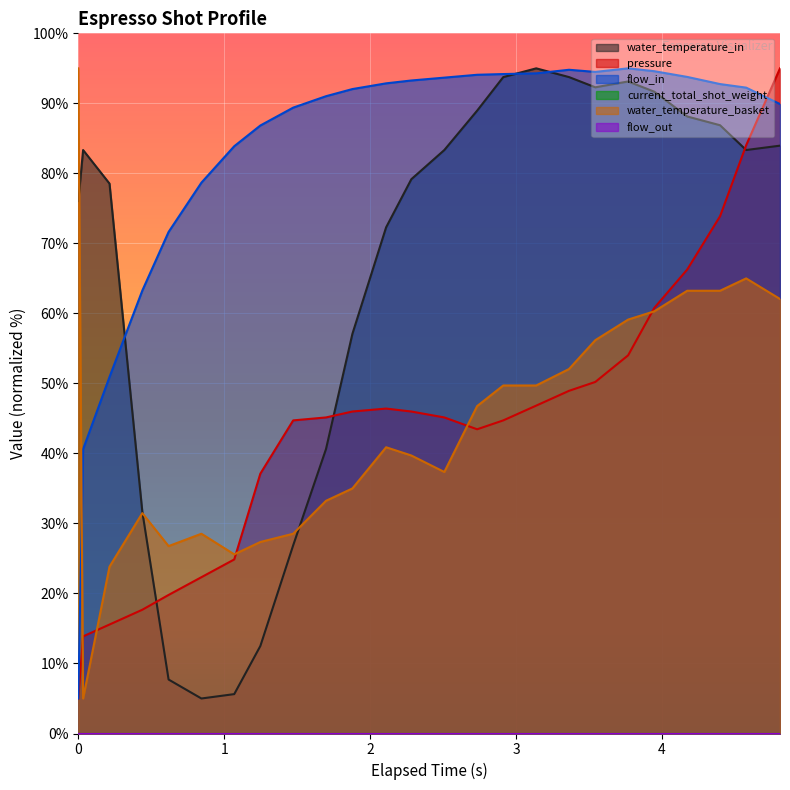

What is the label of the 8th point from the left?

1.248